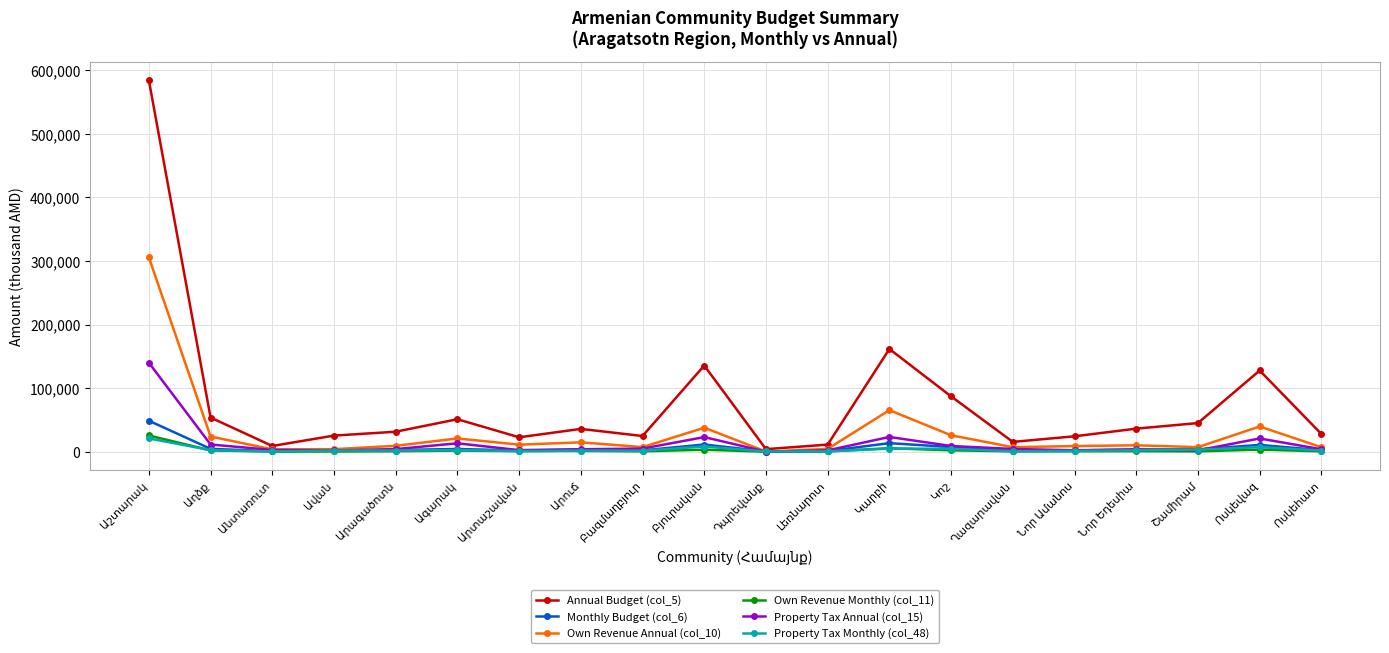

True or false: Property Tax Annual (col_15) has more than 0 interior local peaks.

True